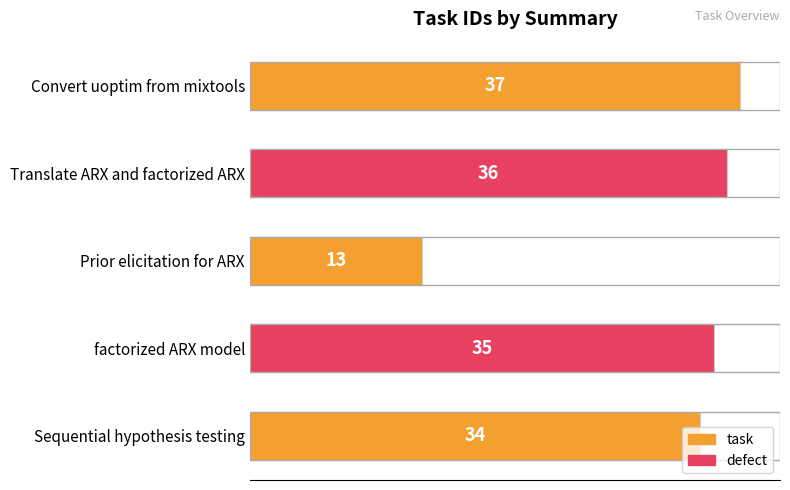

Rank the categories by value from highest to lowest.

Convert uoptim from mixtools, Translate ARX and factorized ARX, factorized ARX model, Sequential hypothesis testing, Prior elicitation for ARX